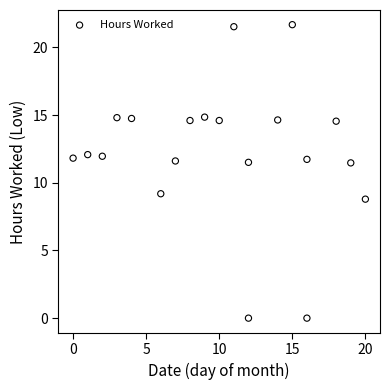

What Y value in the scatter plot is closest to 10?

9.2